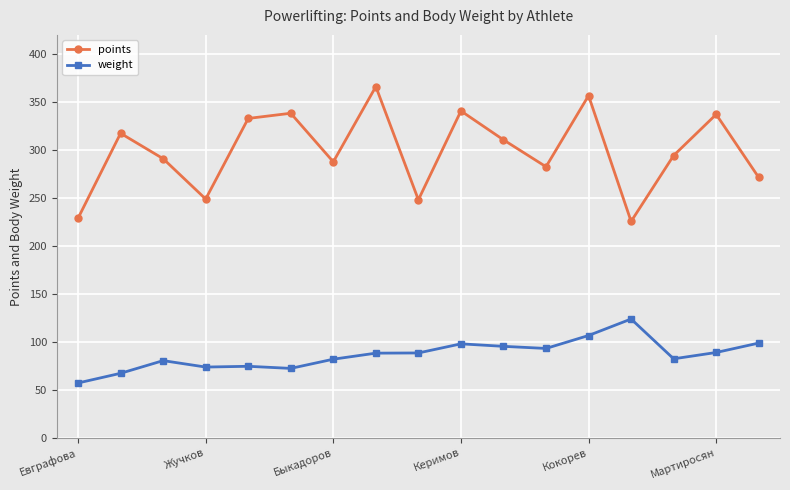

Rank the series by their average value, from lowest to highest.

weight, points